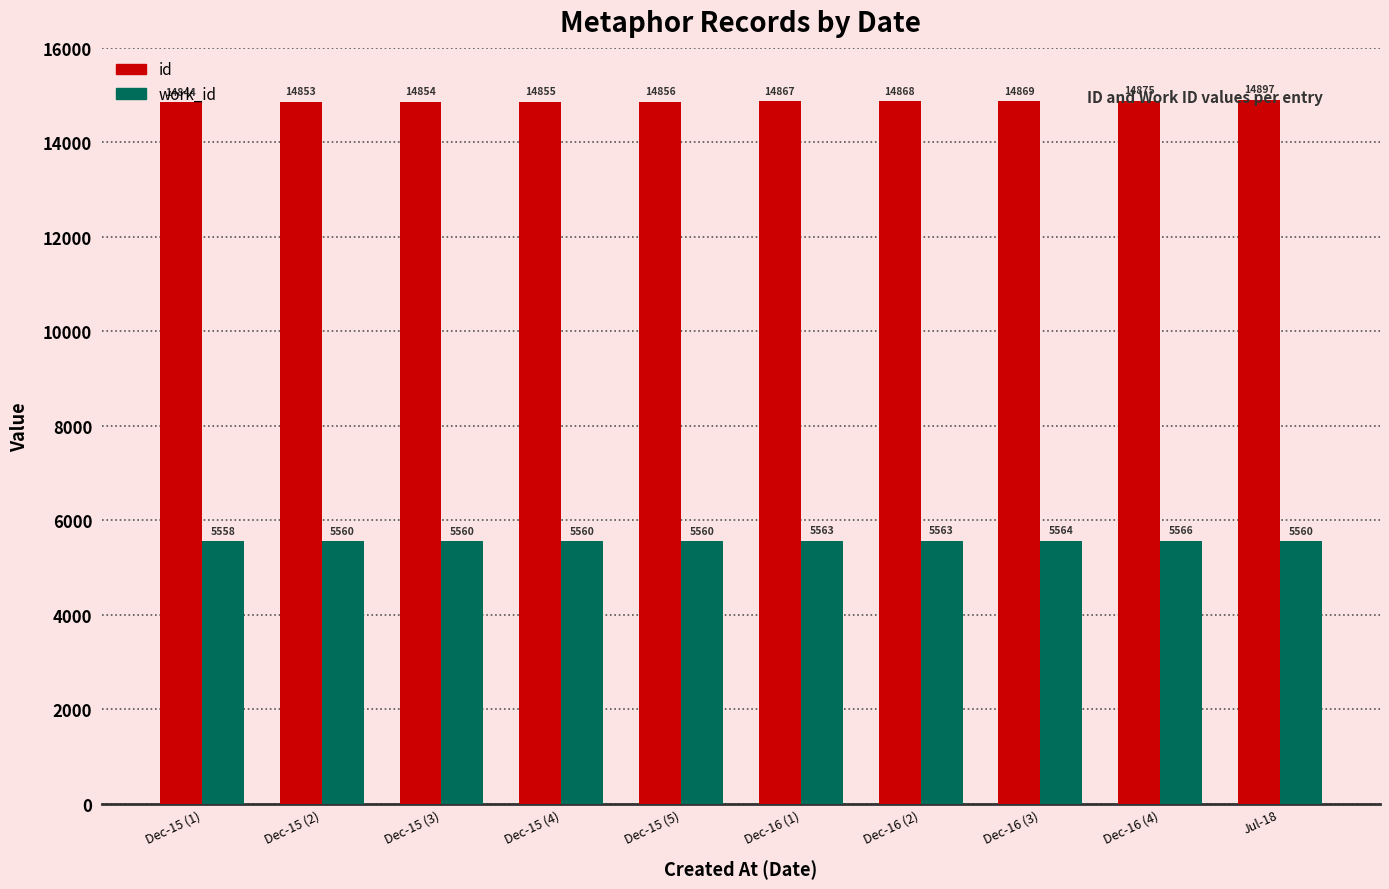

Which category has the highest value across all series?

Jul-18